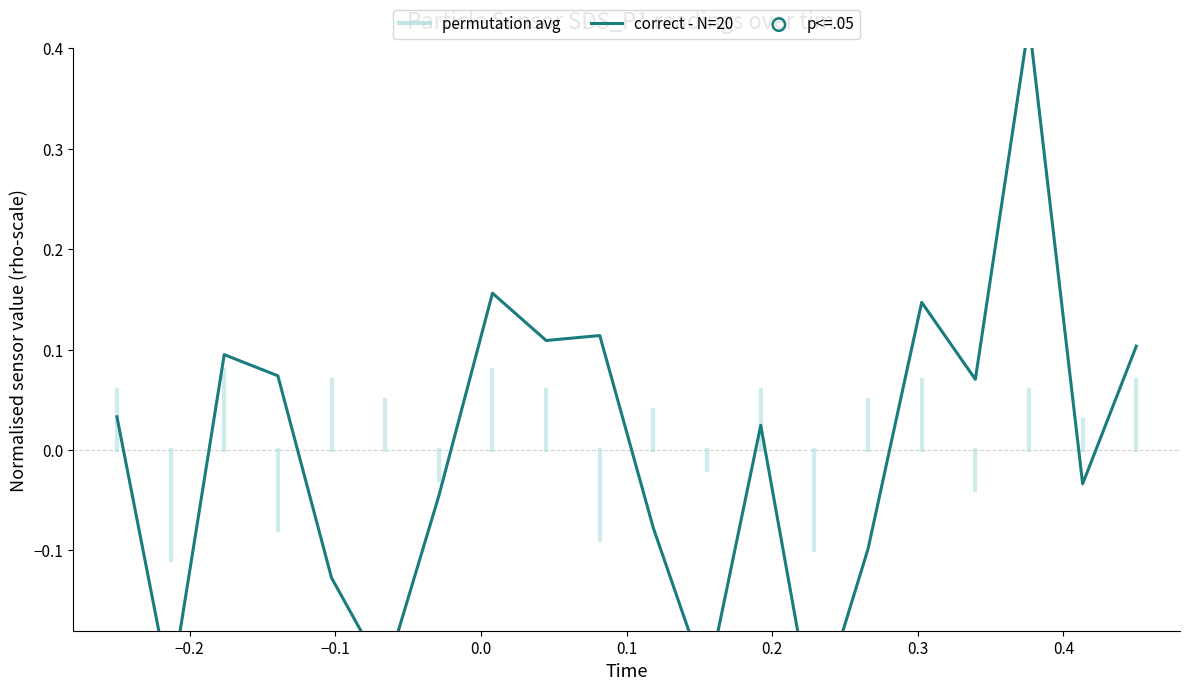

Which has a higher value, 00:18 or 00:37?

00:18